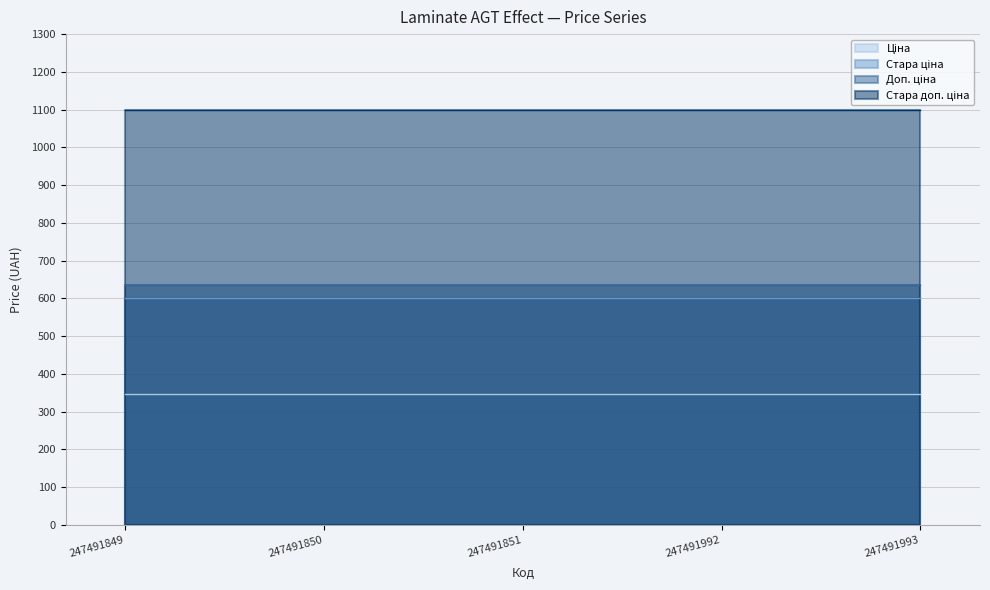

True or false: Доп. ціна and Стара ціна cross at least once.

False